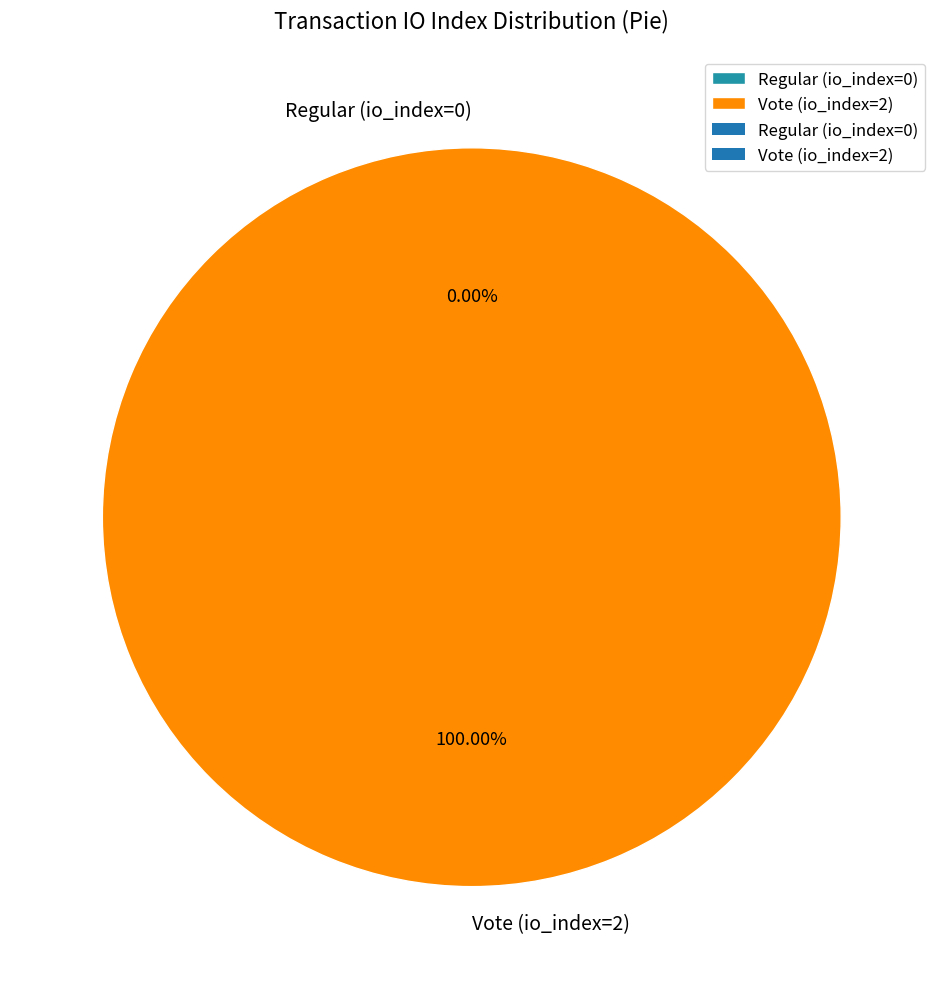

Is it true that Vote (io_index=2) is 91% of the pie?

False